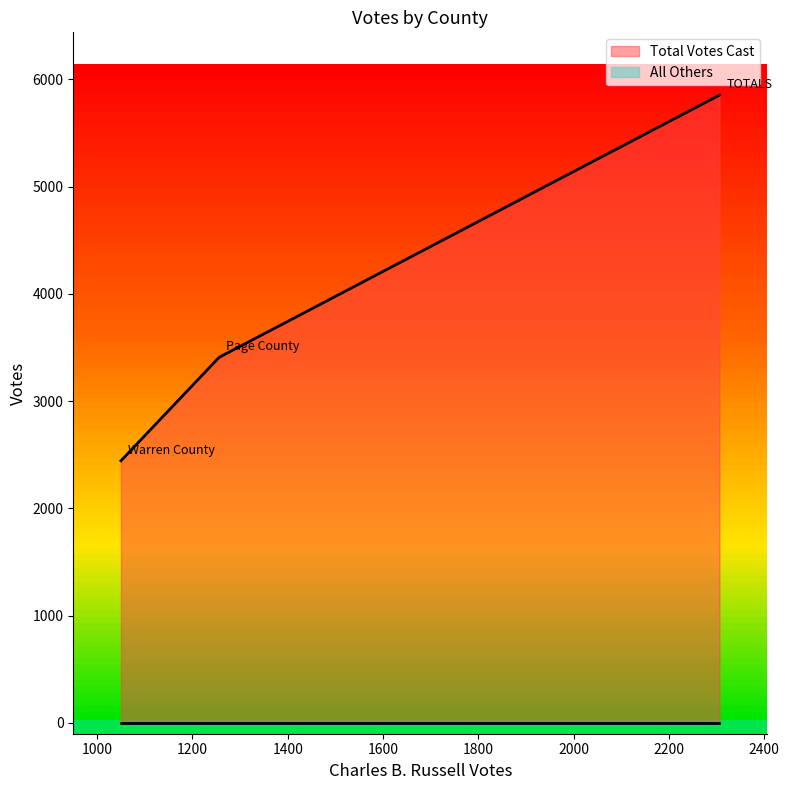

What are all the series names shown in the legend?

Total Votes Cast, All Others